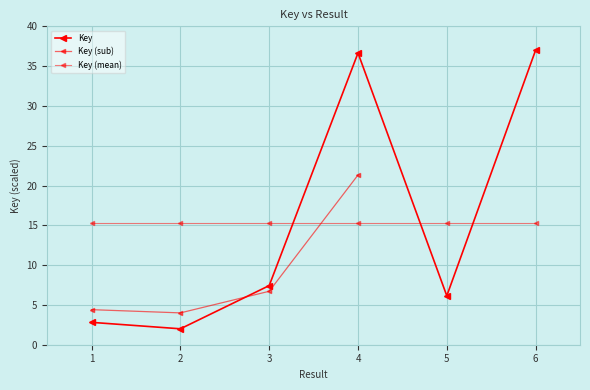

Where is the first local maximum?

4